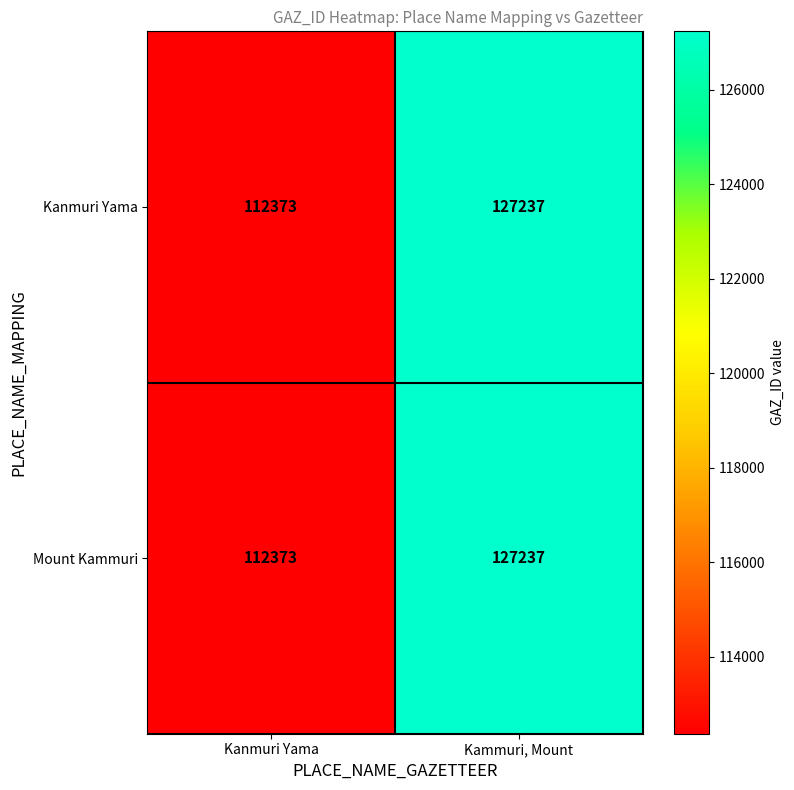

The value of Kanmuri Yama at Kammuri, Mount is 127237. True or false?

True